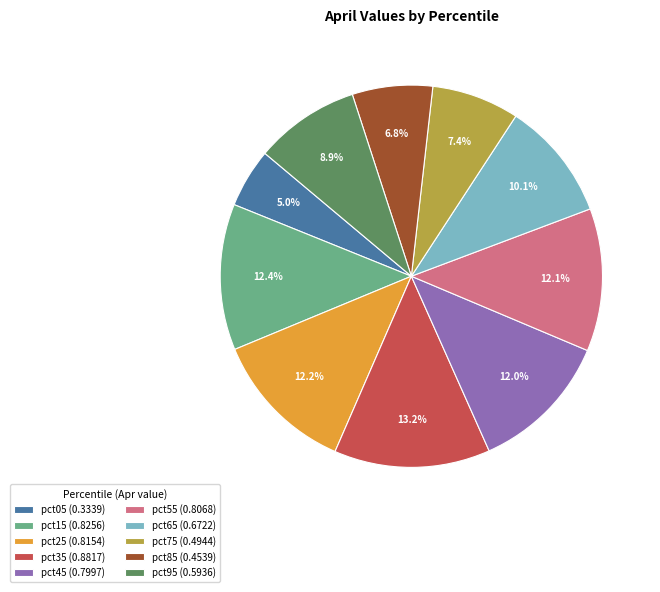

What percentage is NOT represented by pct65?

89.9%